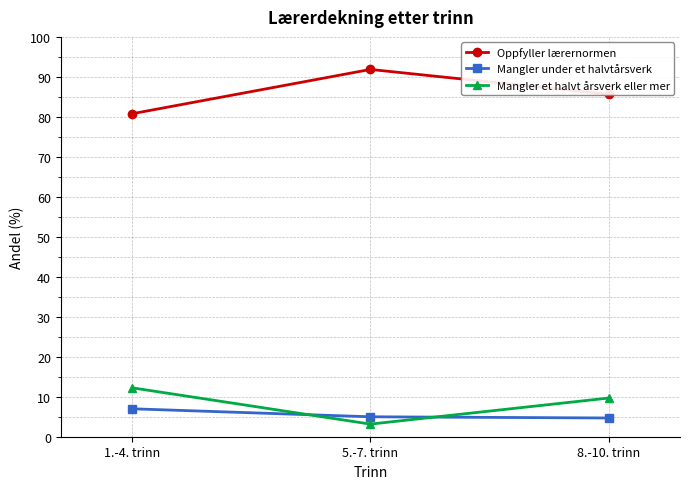

True or false: Mangler under et halvtårsverk has a value of 5.0 at 5.-7. trinn.

True